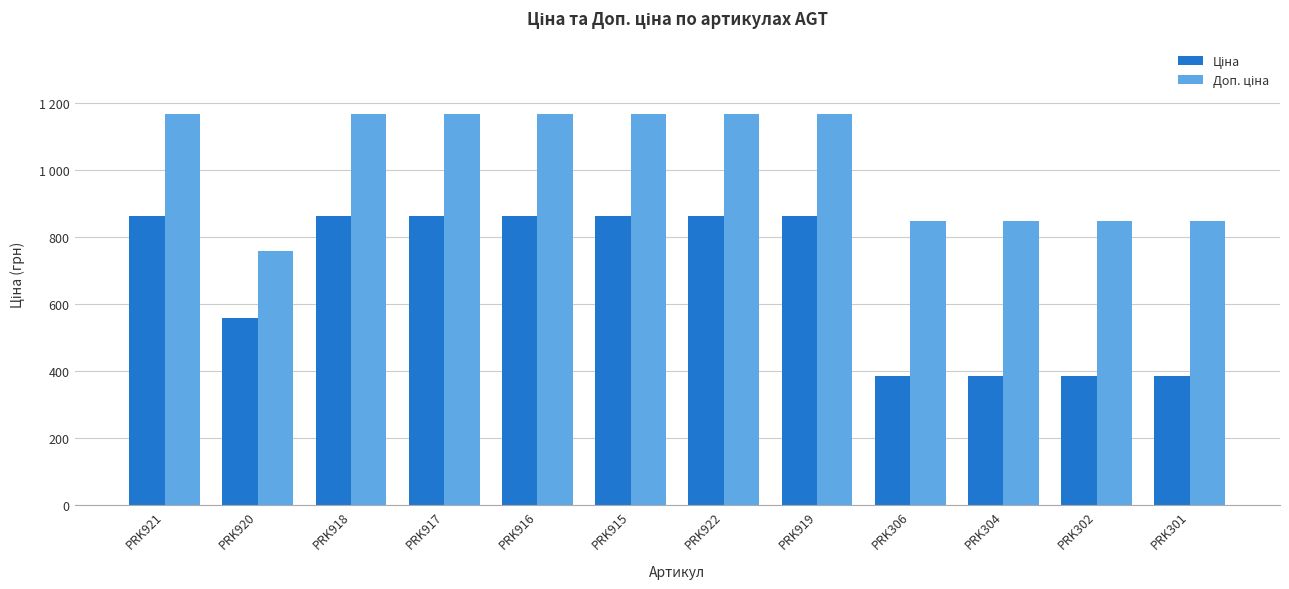

Which category has the lowest value across all series?

PRK306